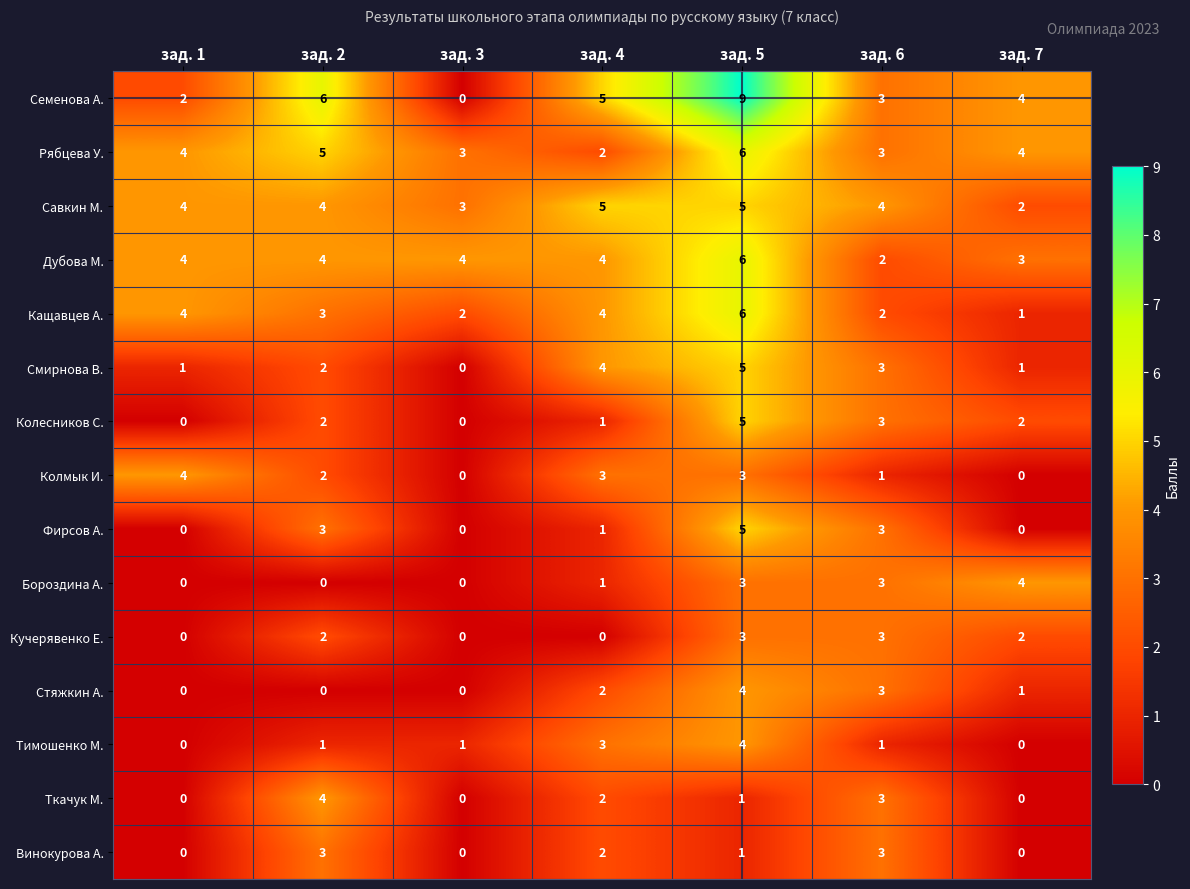

Between зад. 2 and зад. 4, which series saw the biggest shift?

Рябцева У.